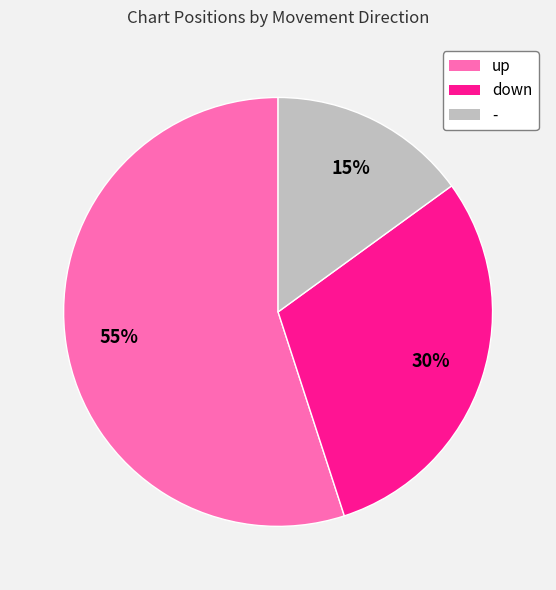

Between down and up, which is larger?

up